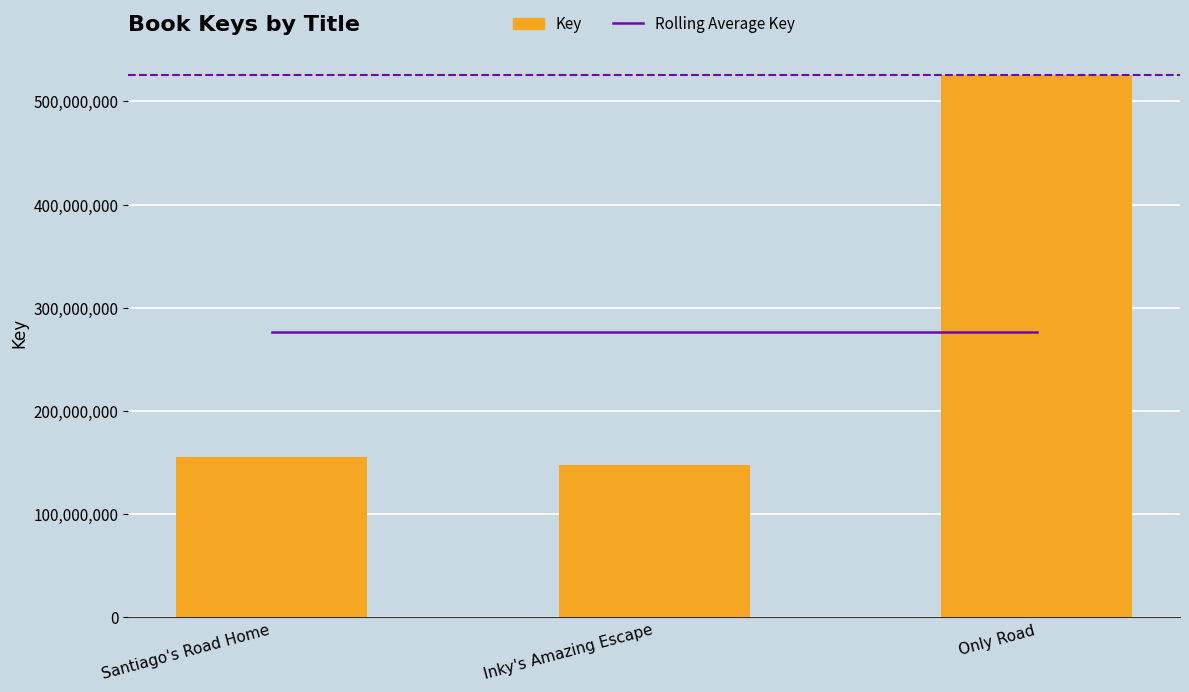

What is the difference between the maximum and minimum values in the Key series?

377783989.0